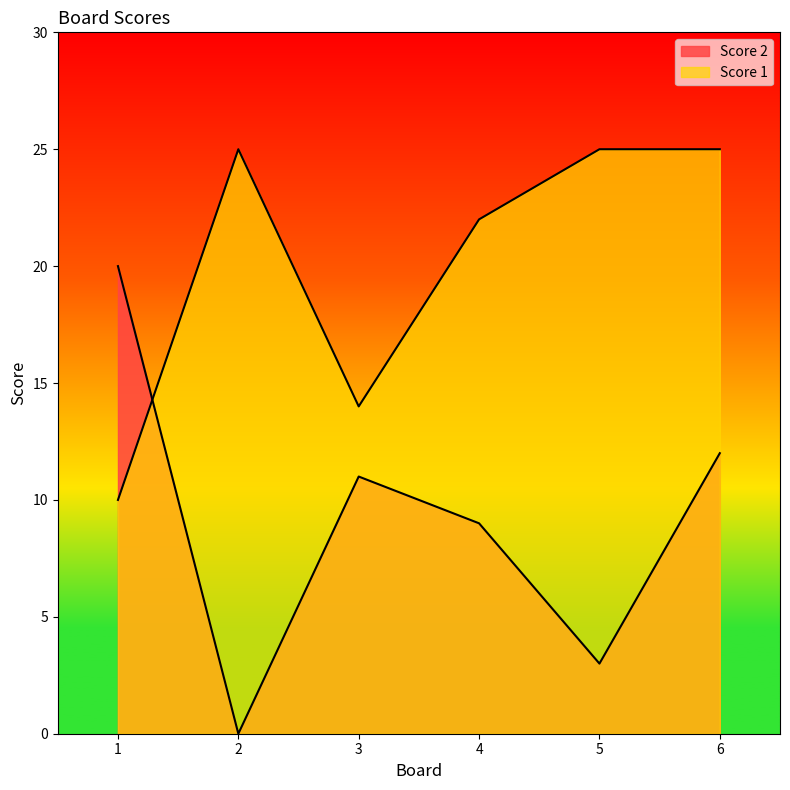

True or false: Score 2 and Score 1 intersect in this chart.

True